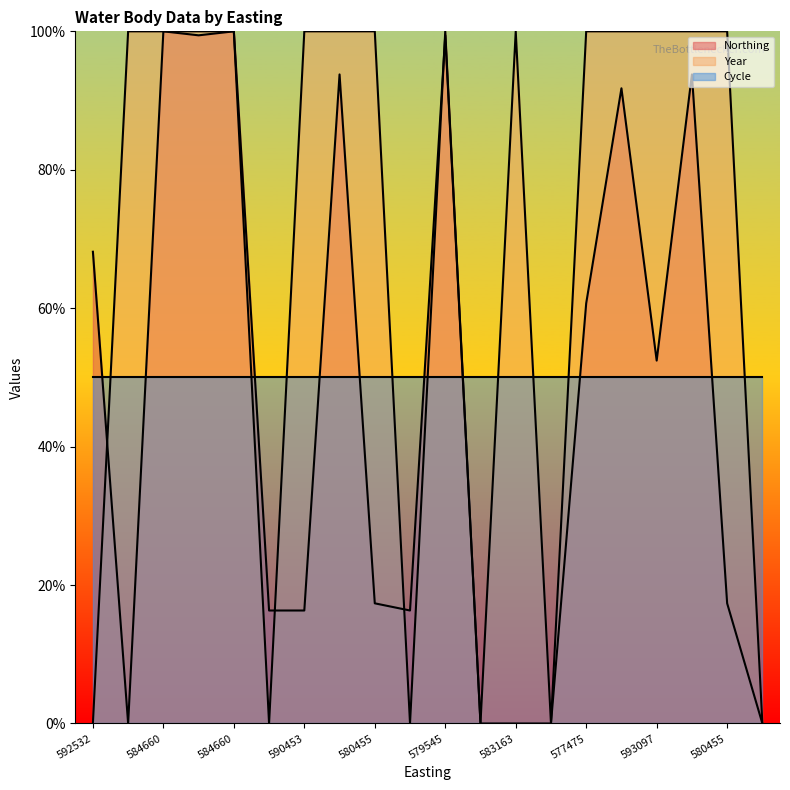

Does the chart display data point markers on the line(s)?

No